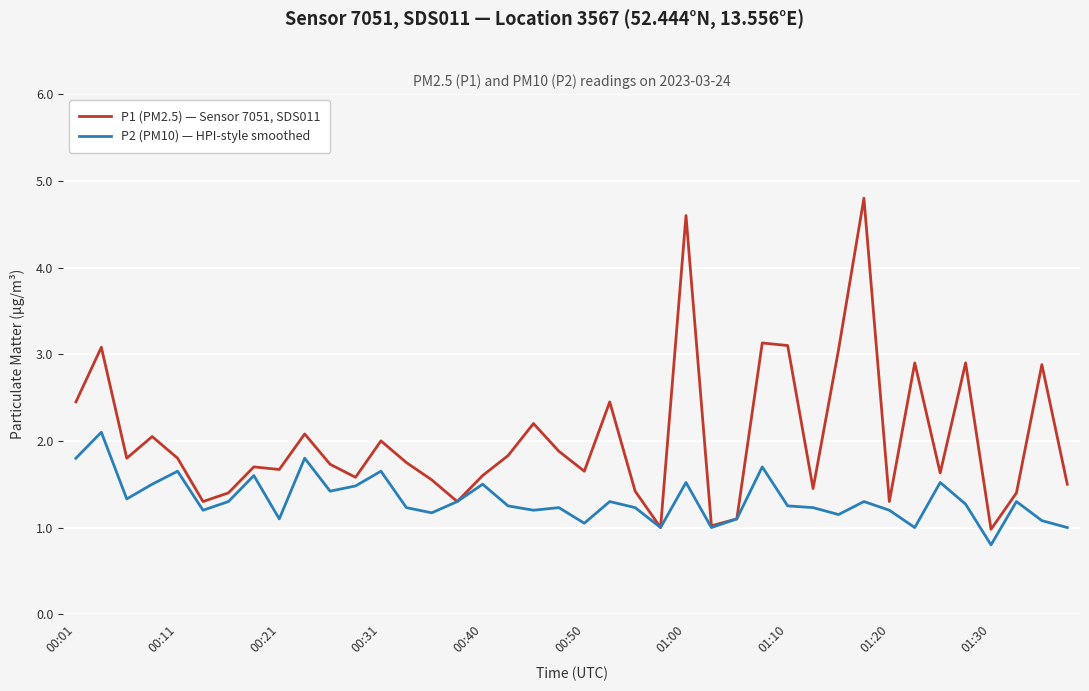

Which series has the widest spread of values?

P1 (PM2.5) — Sensor 7051, SDS011